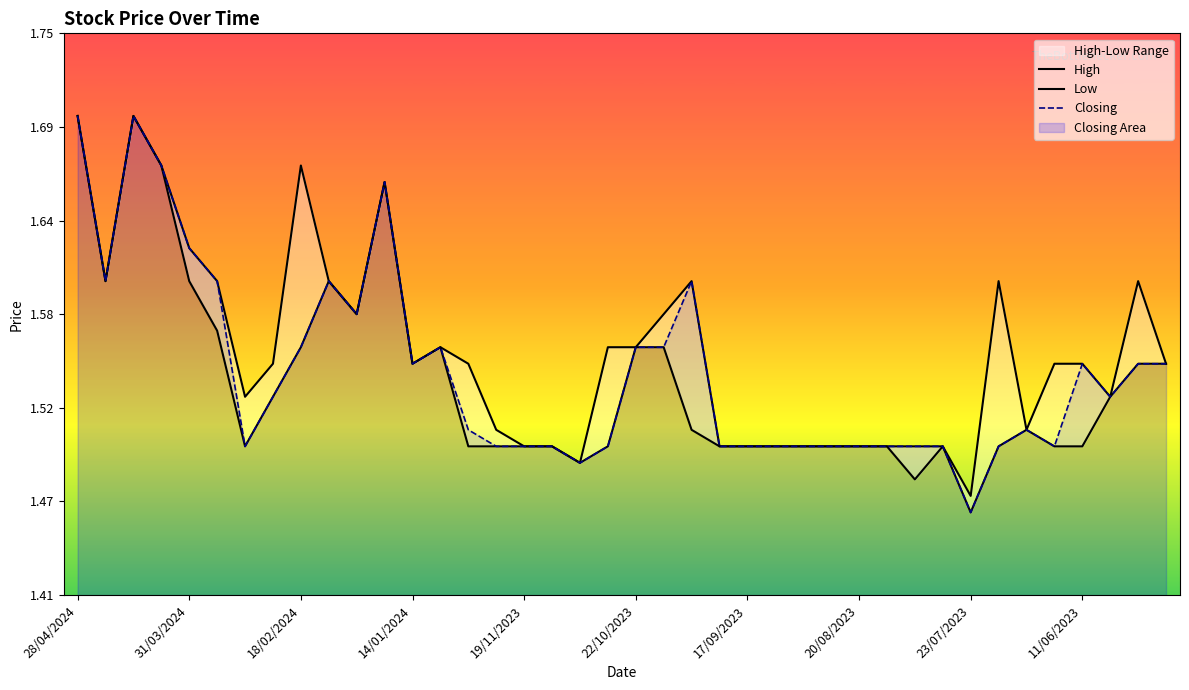

Rank the series by their average value, from lowest to highest.

Low, Closing, High